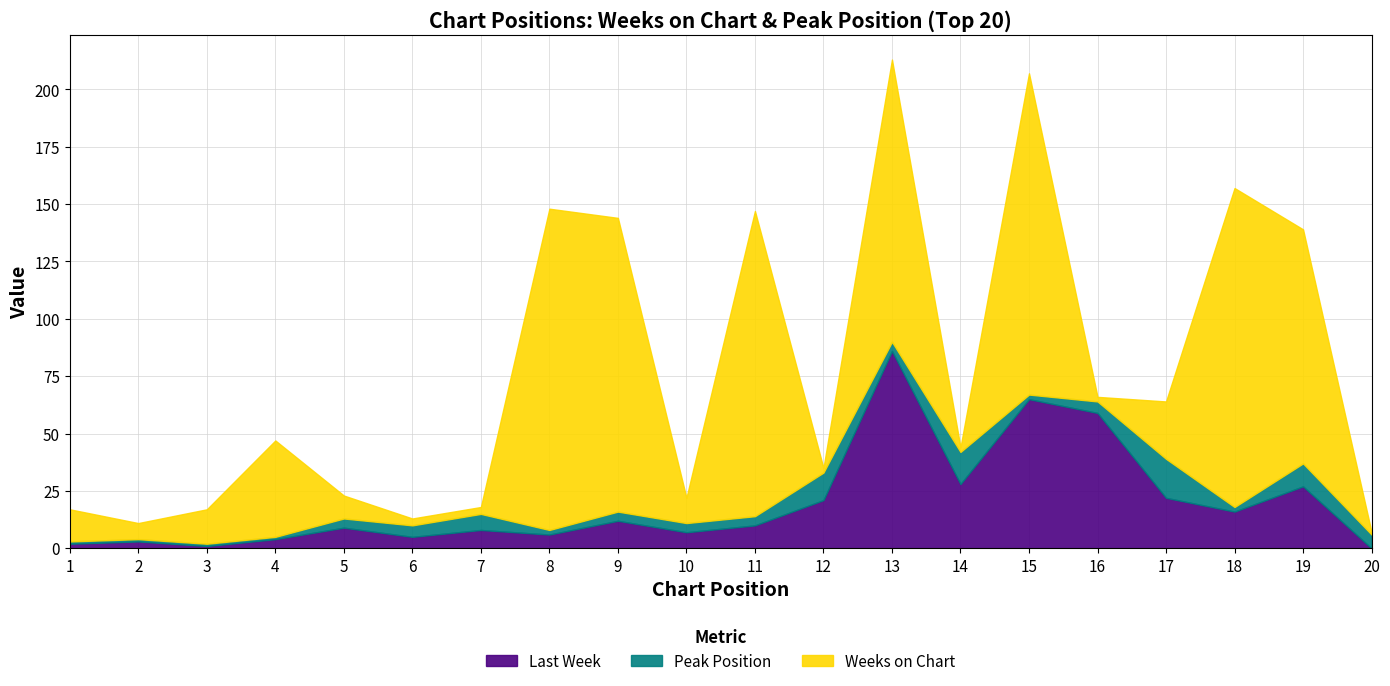

The value of Weeks on Chart at 17 is 17. True or false?

False